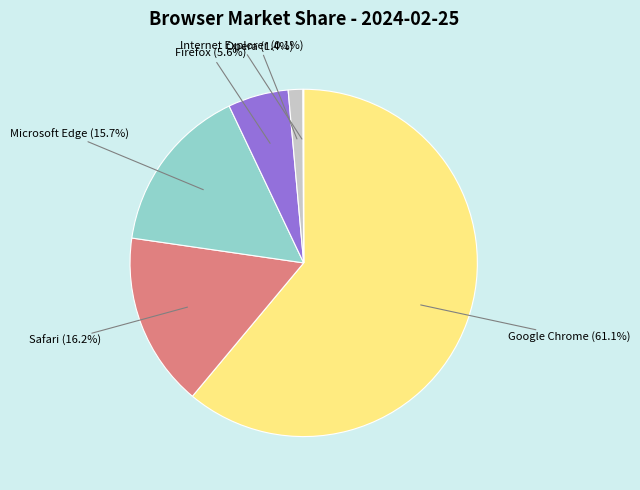

What percentage is the Microsoft Edge slice, to the nearest percent?

16%